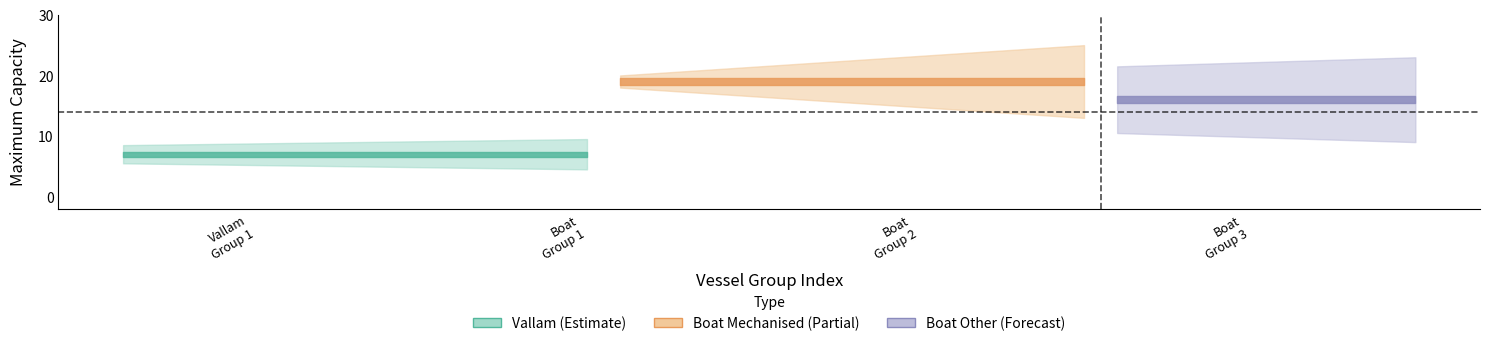

How many data points does each series have?

9